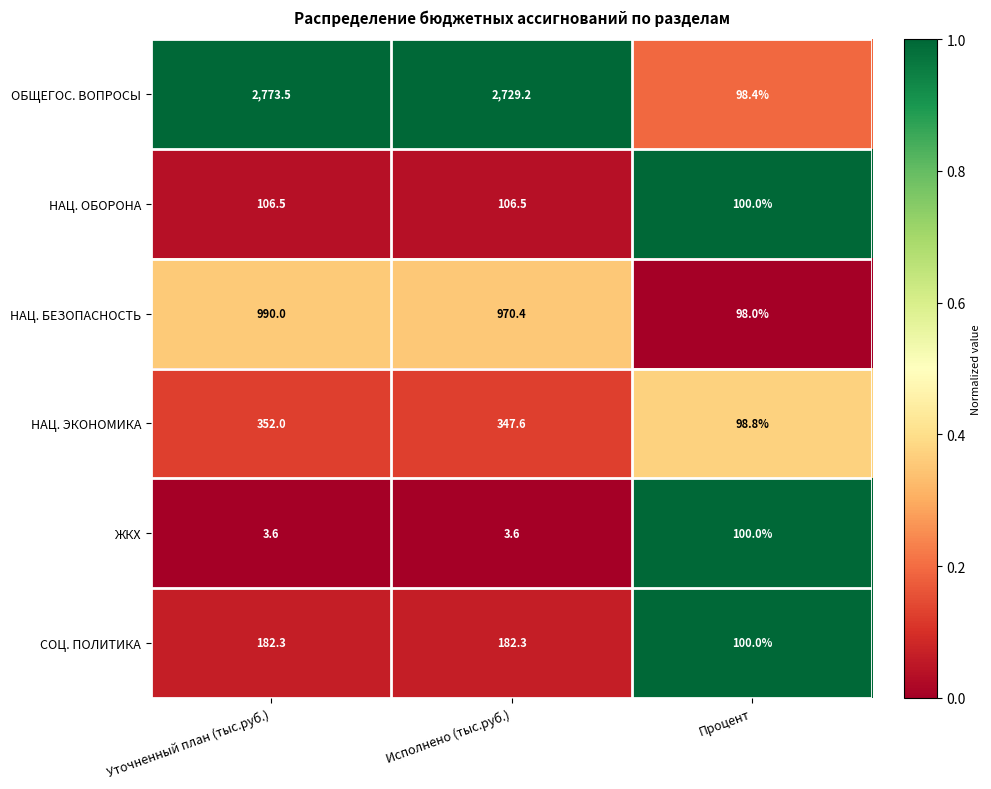

True or false: ЖКХ has a value of 6.1 at Исполнено (тыс.руб.).

False